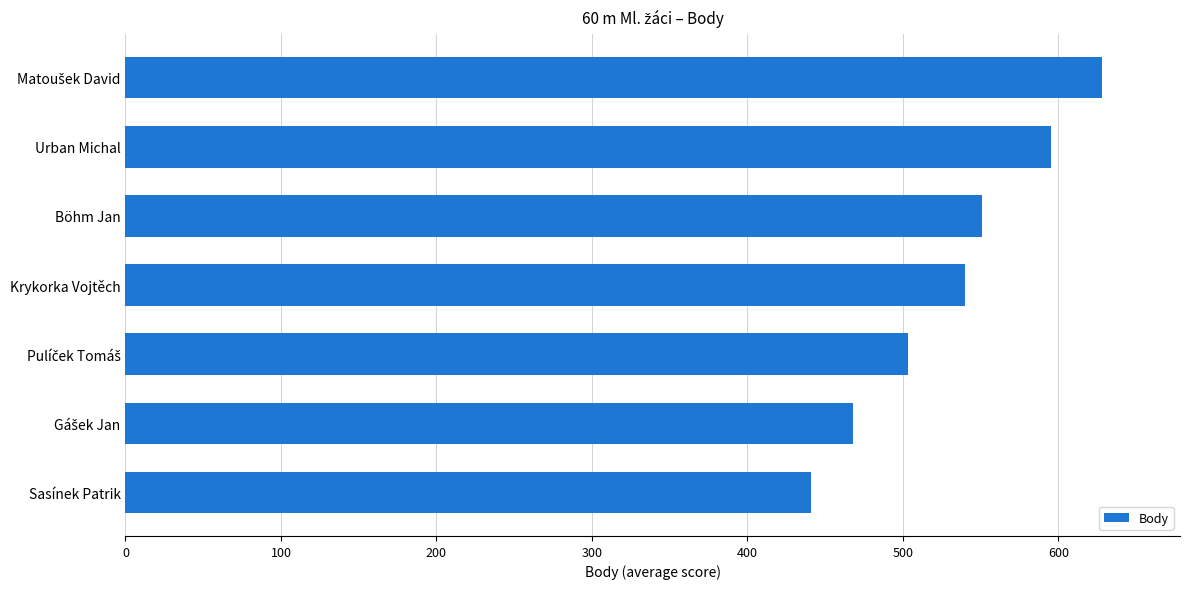

What is the average value?

532